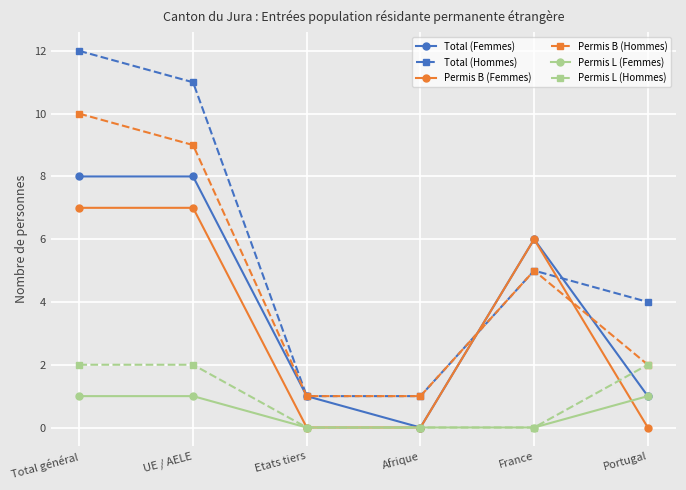

Reading left to right, list all the values displayed in this chart.

Total (Femmes): 8	8	1	0	6	1
Total (Hommes): 12	11	1	1	5	4
Permis B (Femmes): 7	7	0	0	6	0
Permis B (Hommes): 10	9	1	1	5	2
Permis L (Femmes): 1	1	0	0	0	1
Permis L (Hommes): 2	2	0	0	0	2